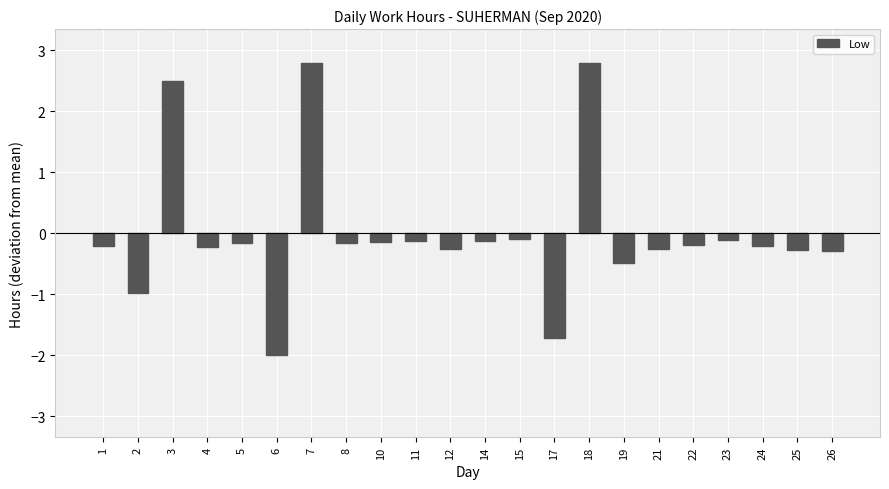

Where does the data first go above 0?

3